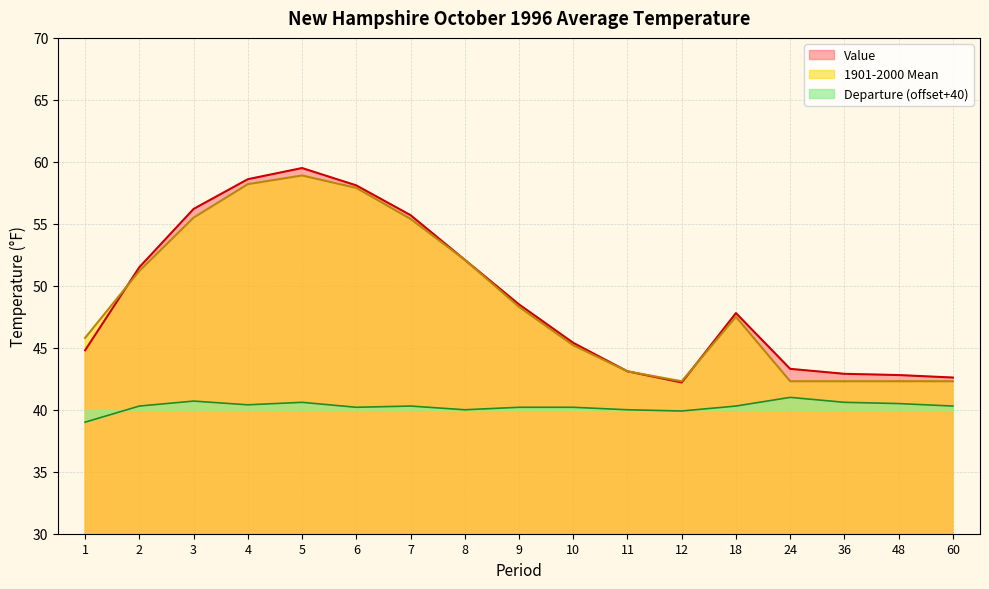

Does the chart have visible grid lines?

Yes